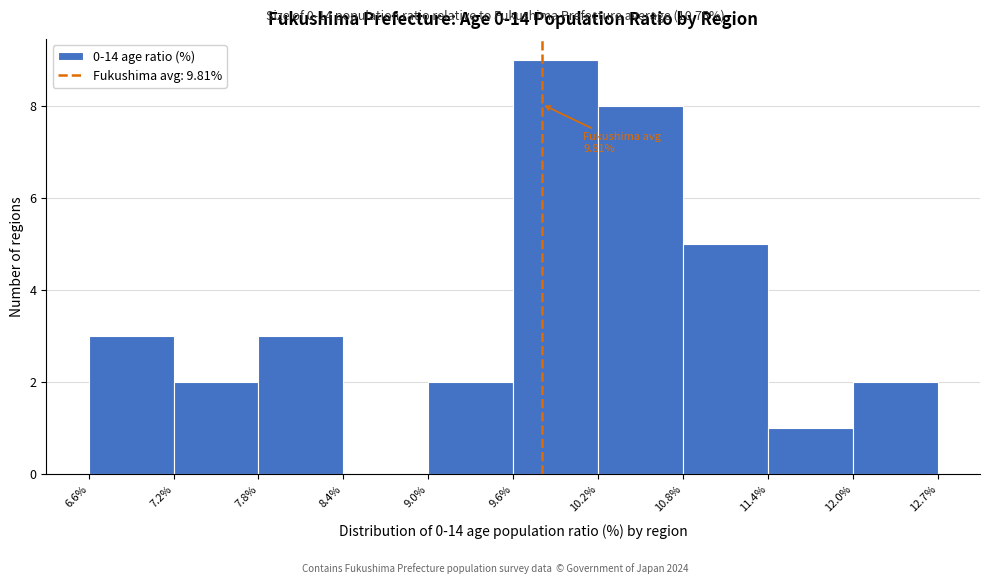

Which range on the x-axis has the tallest bar?

9.6% to 10.2%